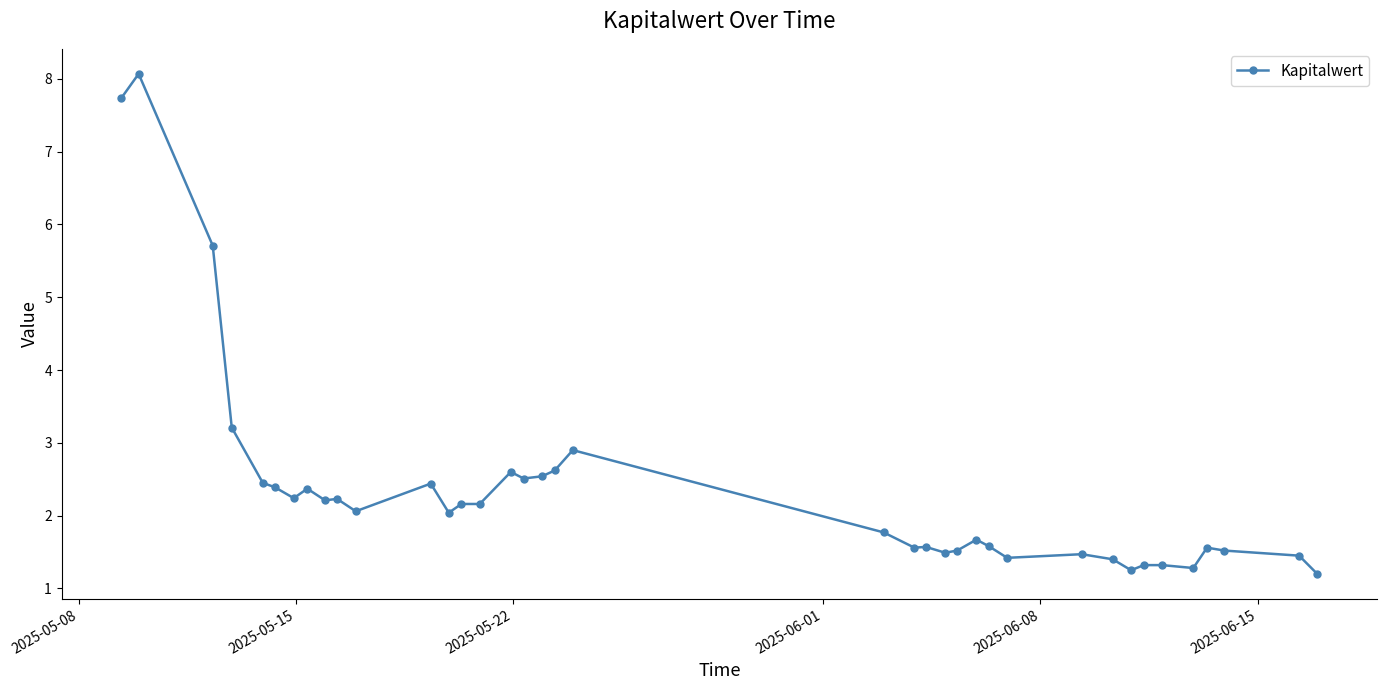

What is the minimum value shown in the chart?

1.2